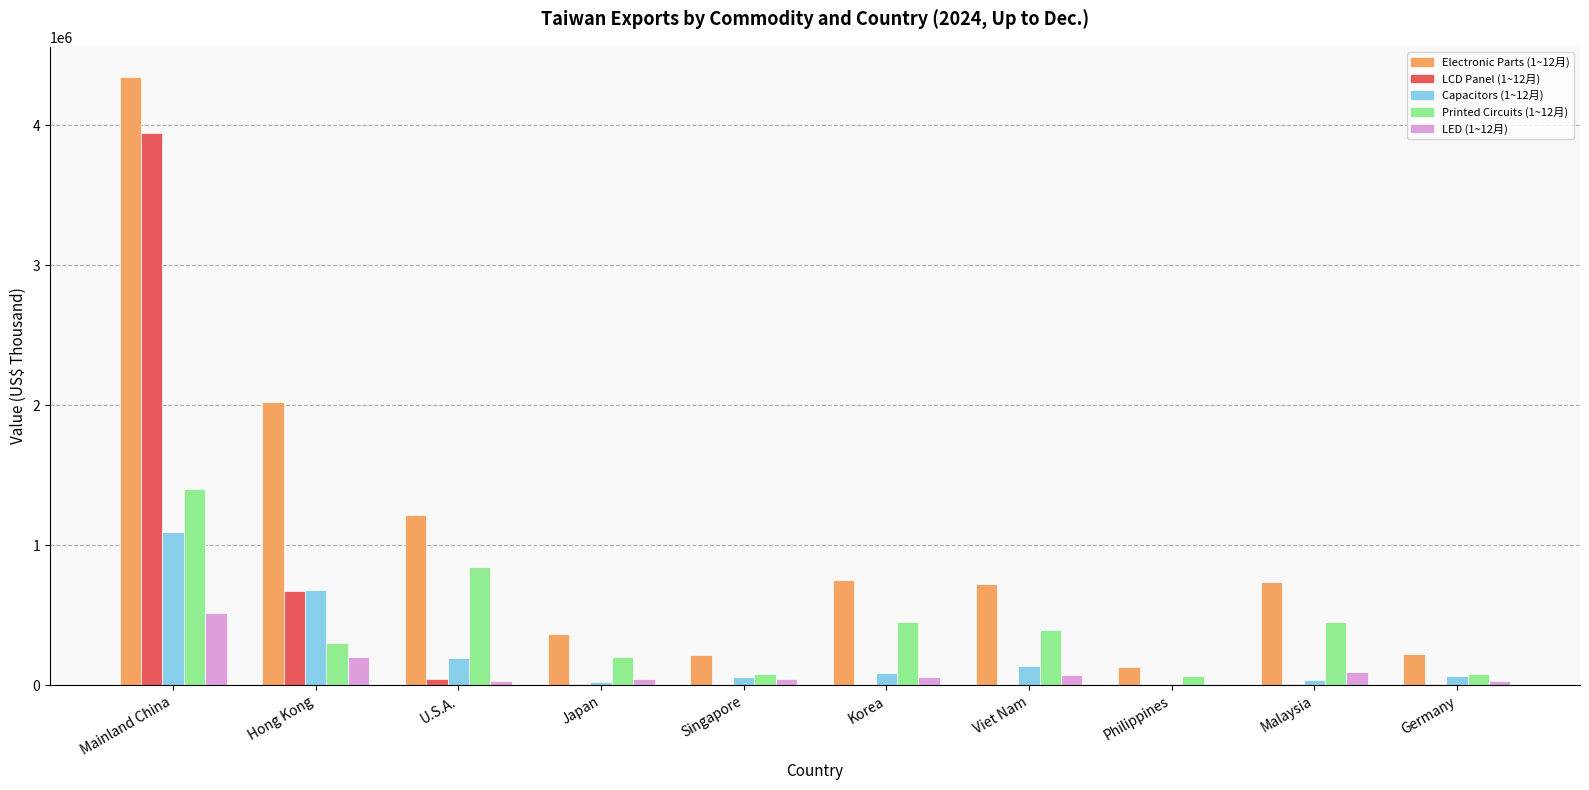

What is the total value across all series at Mainland China?

11309112